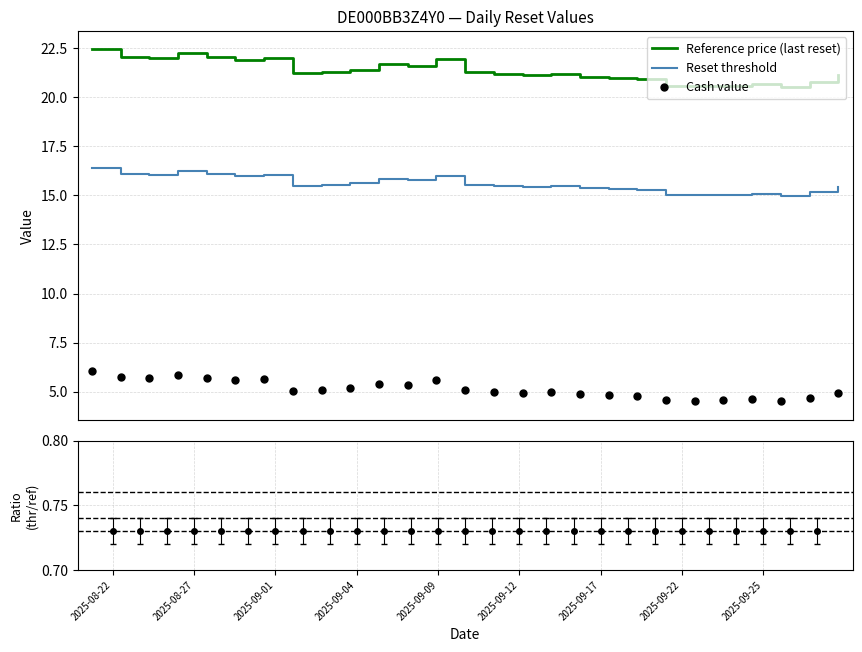

What is the sum of all Reset threshold values?

420.8